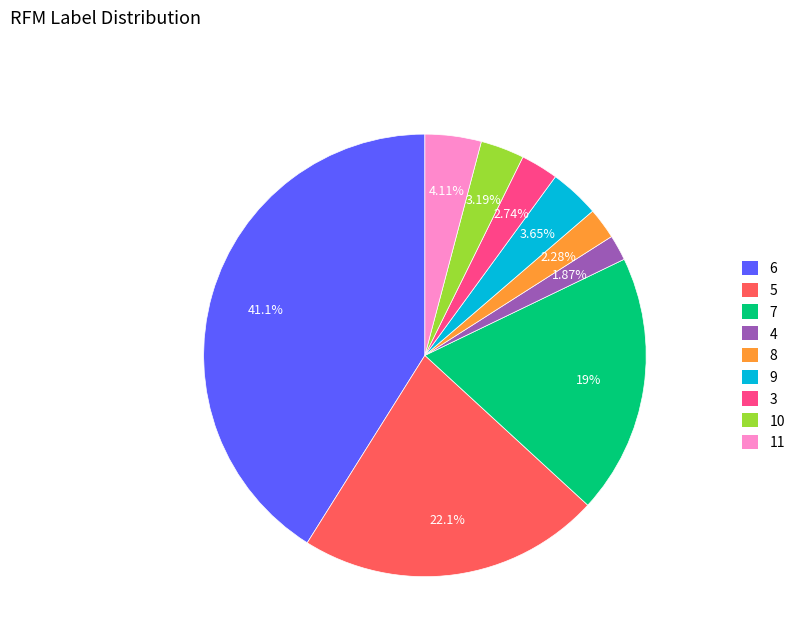

Between 4 and 9, which is larger?

9